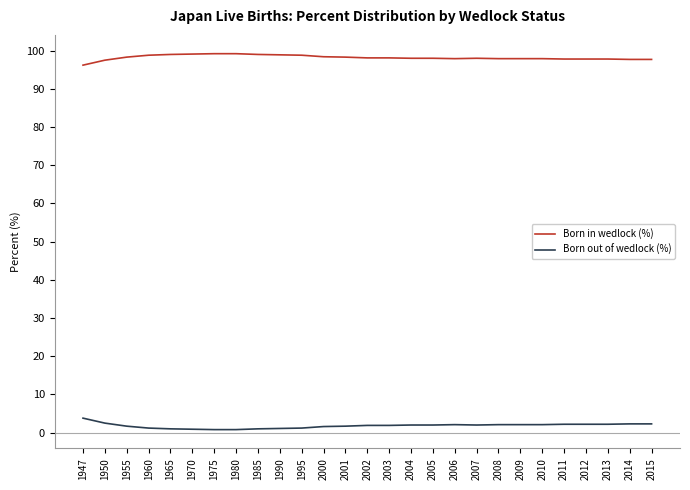

Count the number of categories in the chart.

27